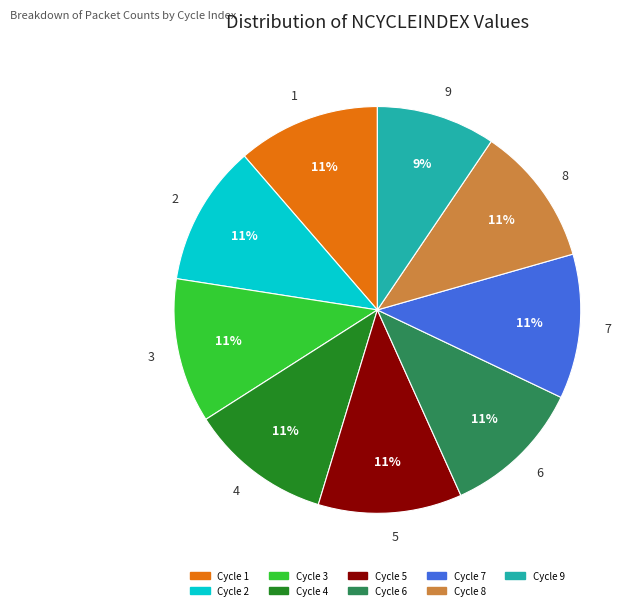

Approximately how many times larger is the value at 3 compared to 4?

1.0